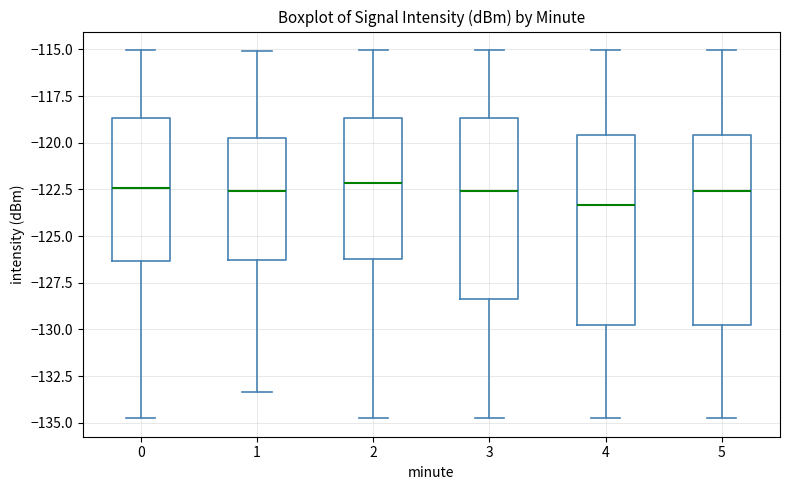

Where does the upper whisker of the box at x = 3 end on the y-axis? The values are not printed on the chart, so give them approximately, as read against the axis.

-115.0